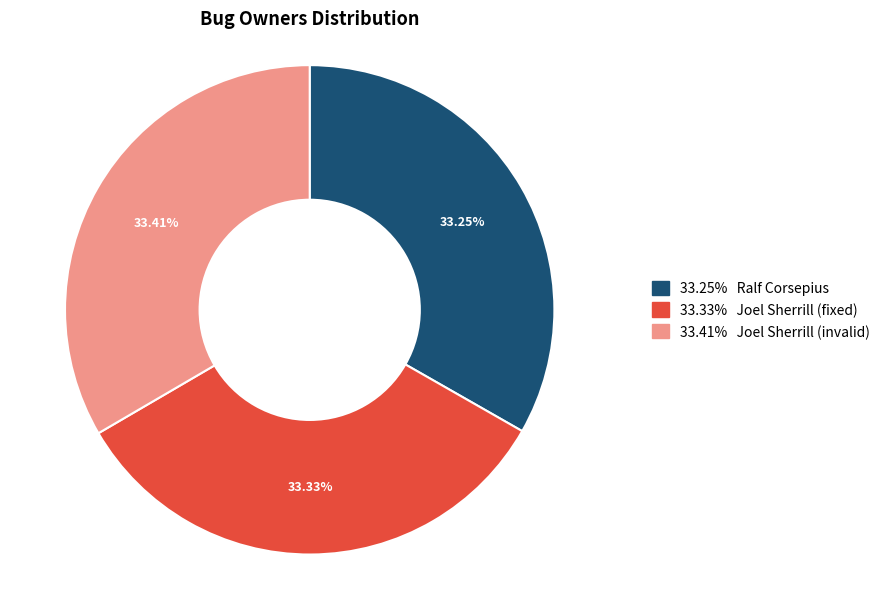

Is there a majority slice in this chart?

No